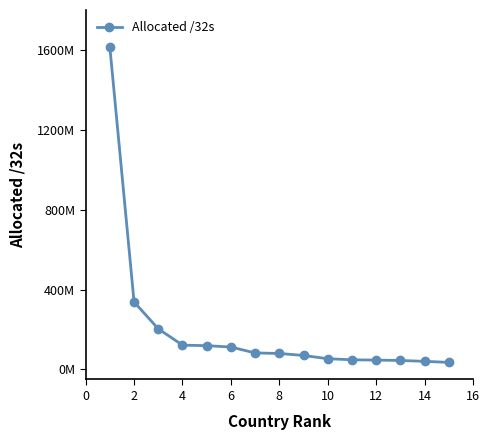

Does the chart have visible grid lines?

No